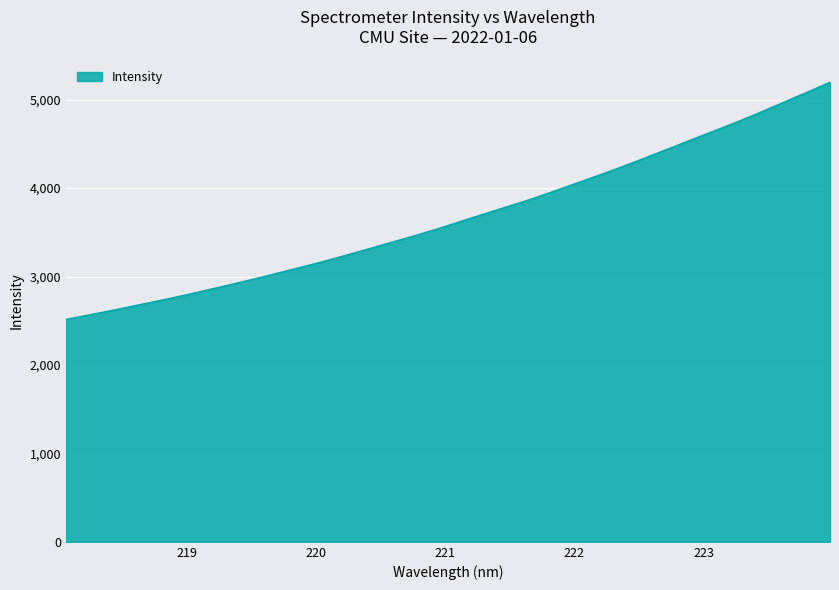

What is the sum of all values?

117651.6